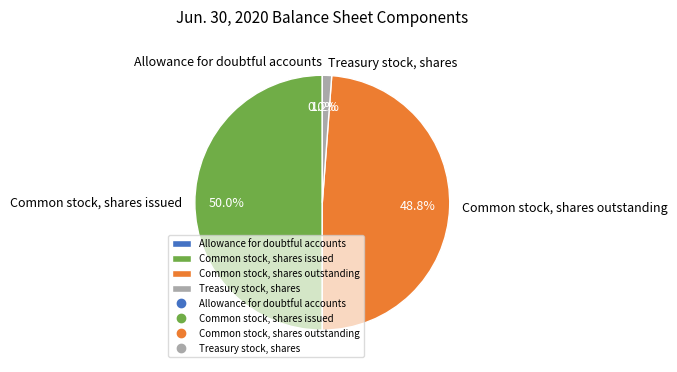

True or false: Treasury stock, shares accounts for 1% of the total.

True